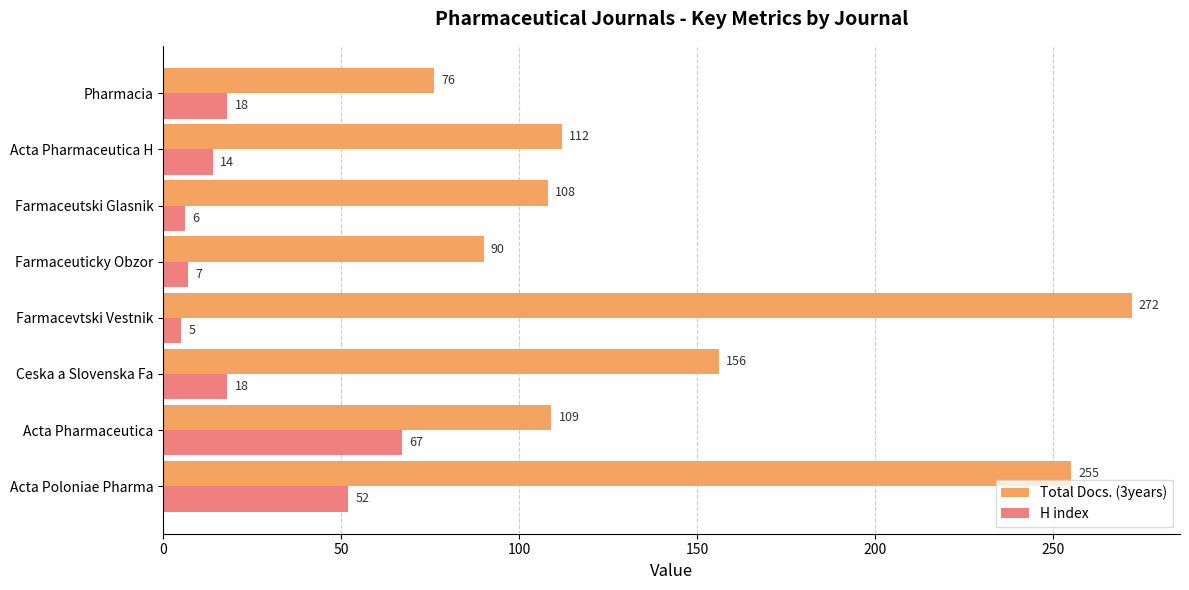

What are all the series names shown in the legend?

Total Docs. (3years), H index